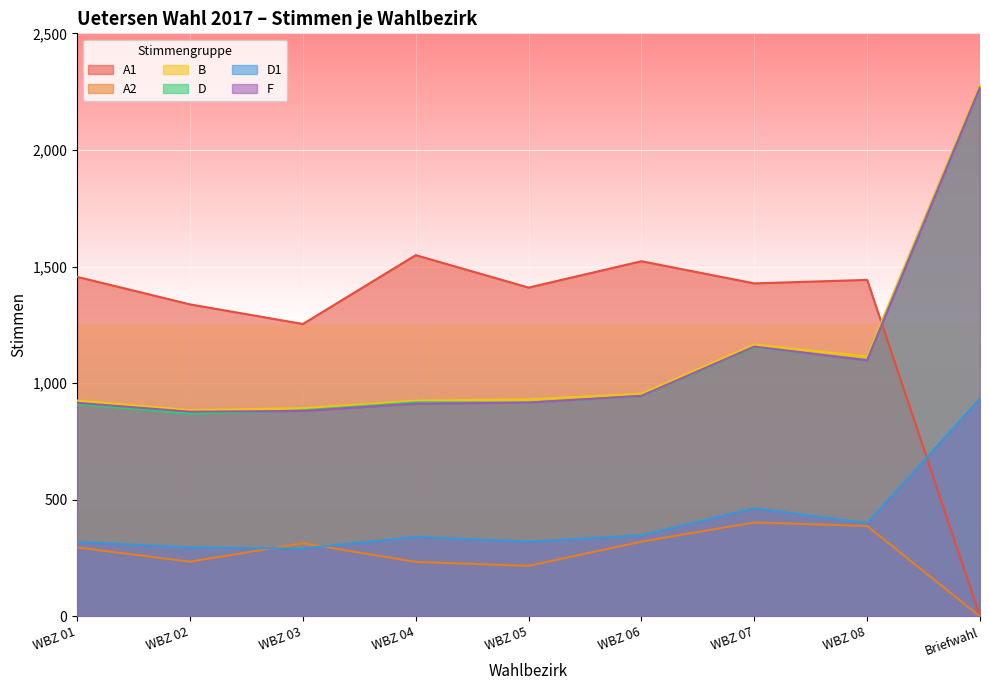

Rank the categories by A2 value from lowest to highest.

Briefwahl, WBZ 05, WBZ 04, WBZ 02, WBZ 01, WBZ 03, WBZ 06, WBZ 08, WBZ 07